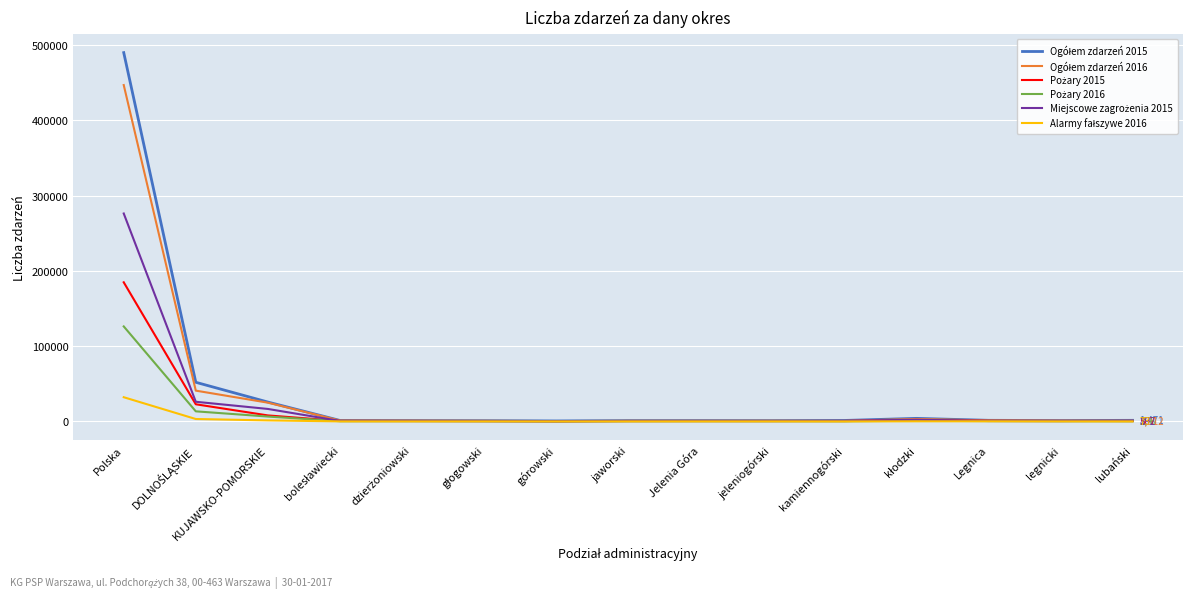

At which category is the sum across all series the highest?

Polska